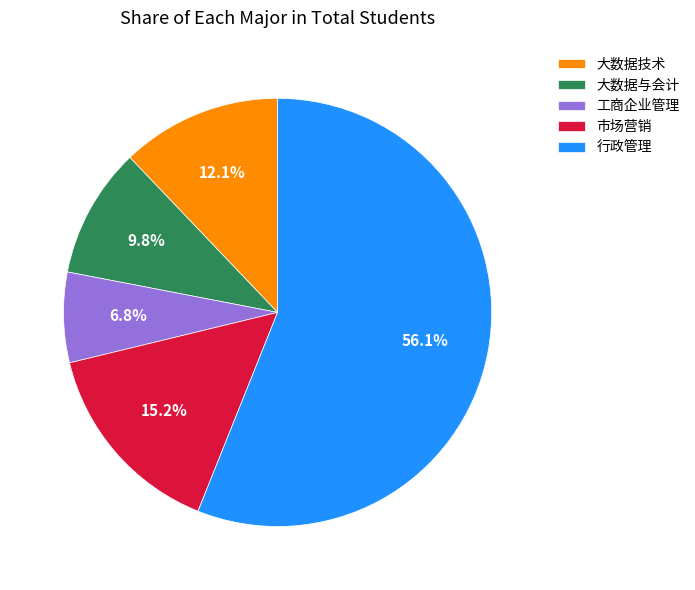

Which category has the smallest portion of the pie?

工商企业管理